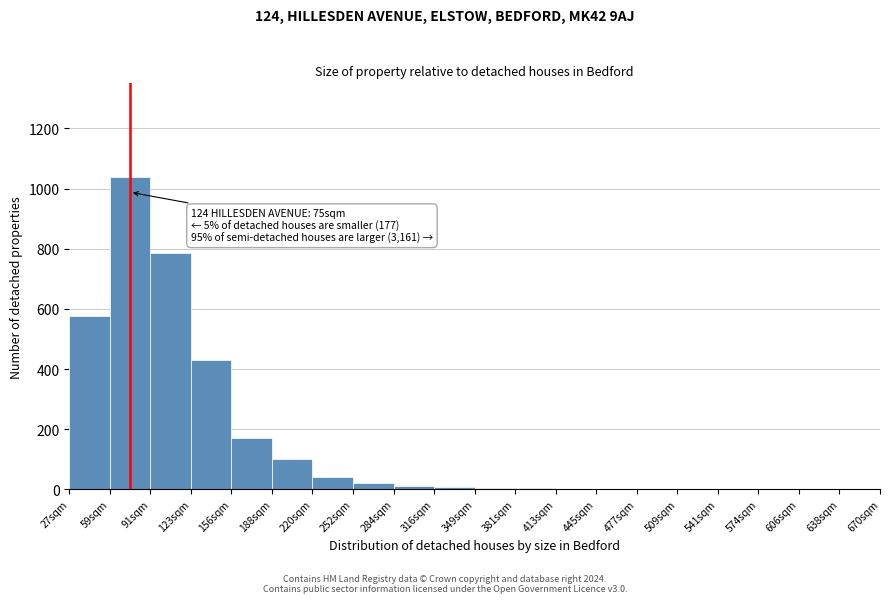

True or false: the data shows 40 at 220sqm.

True